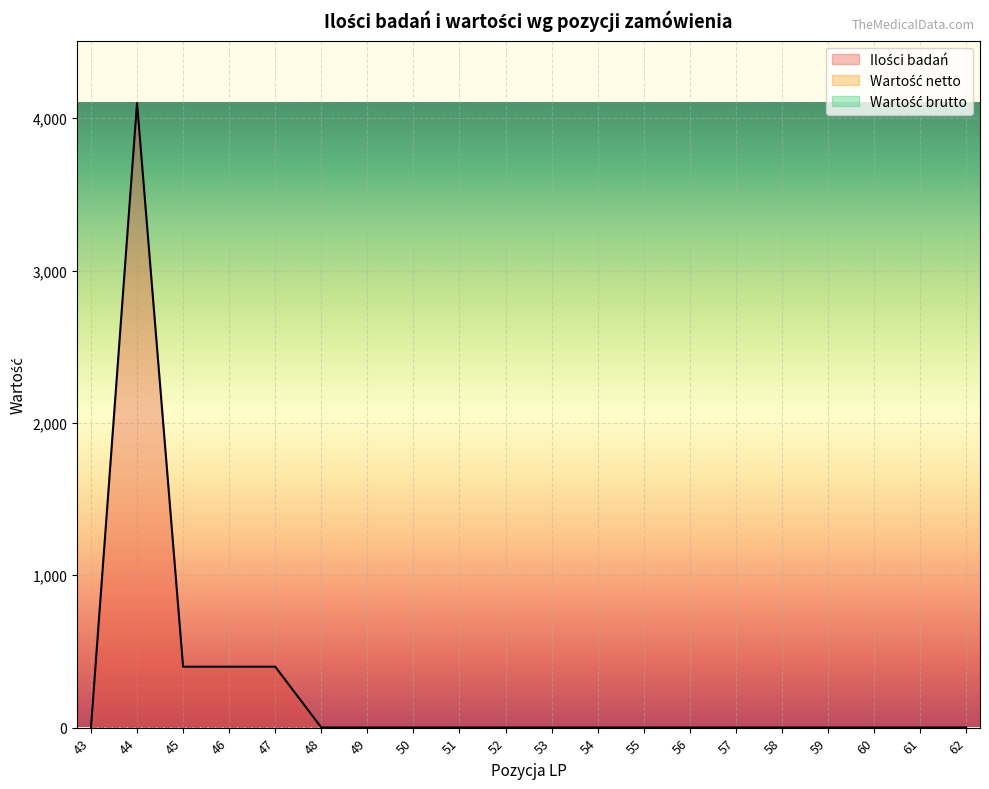

Does the chart display data point markers on the line(s)?

No